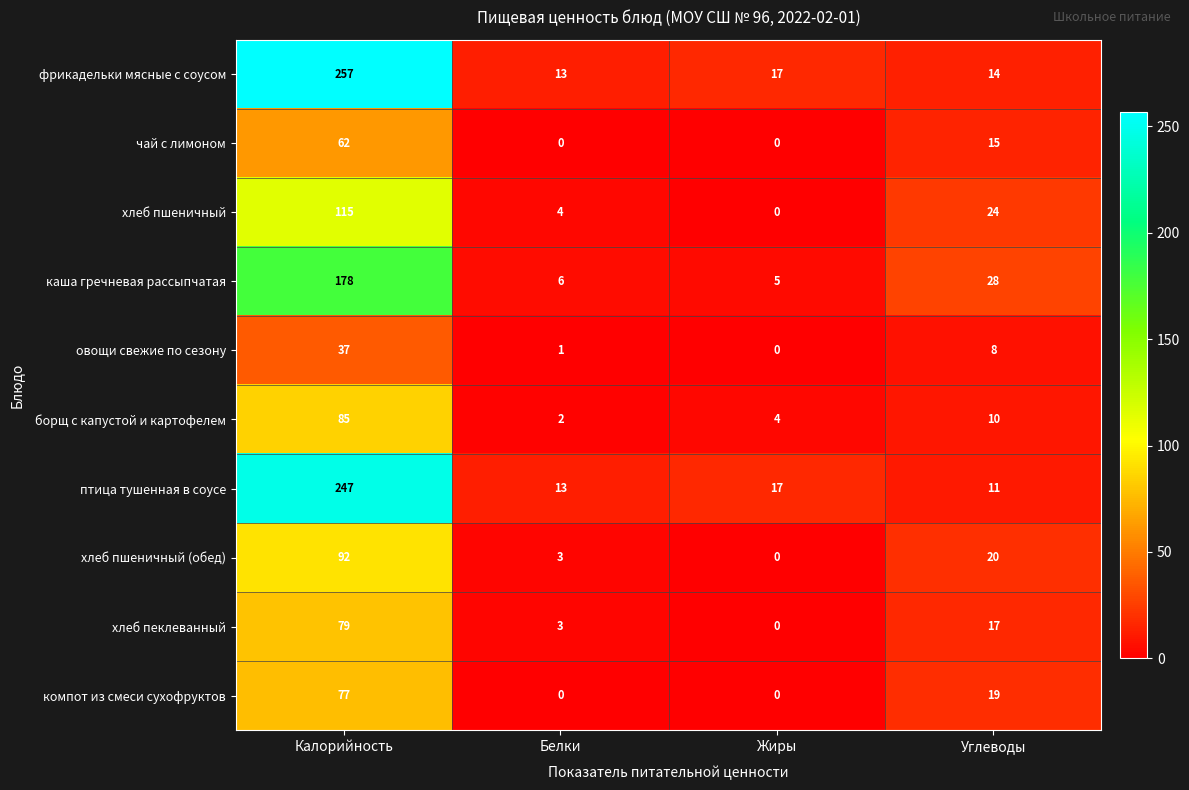

Is it true that птица тушенная в соусе equals 17 at Жиры?

True